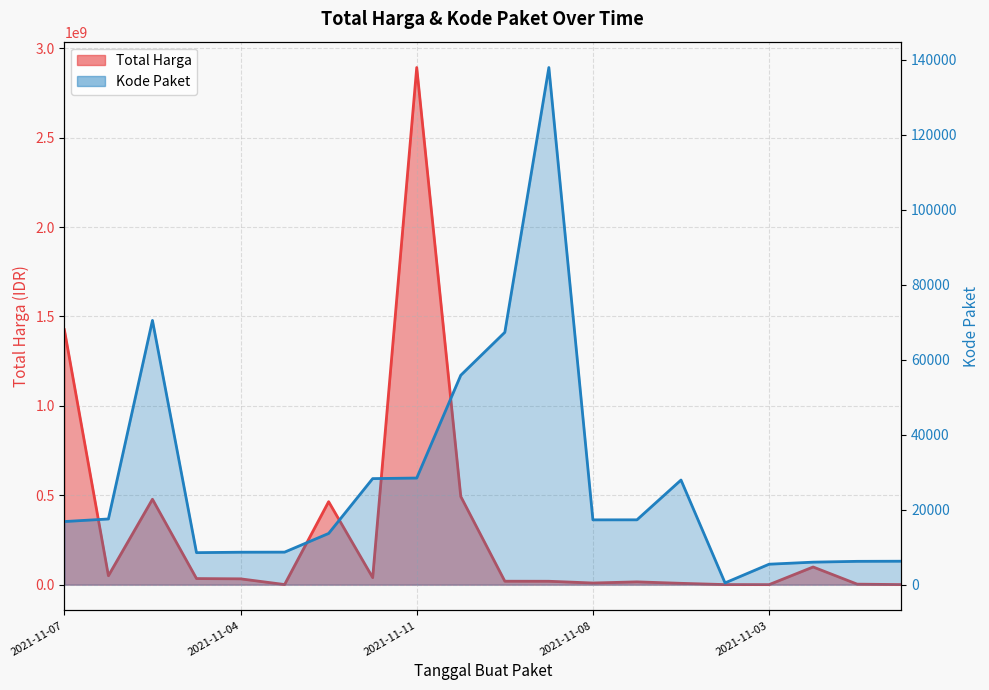

Between 2021-11-04 and 2021-11-04, which is larger?

2021-11-04